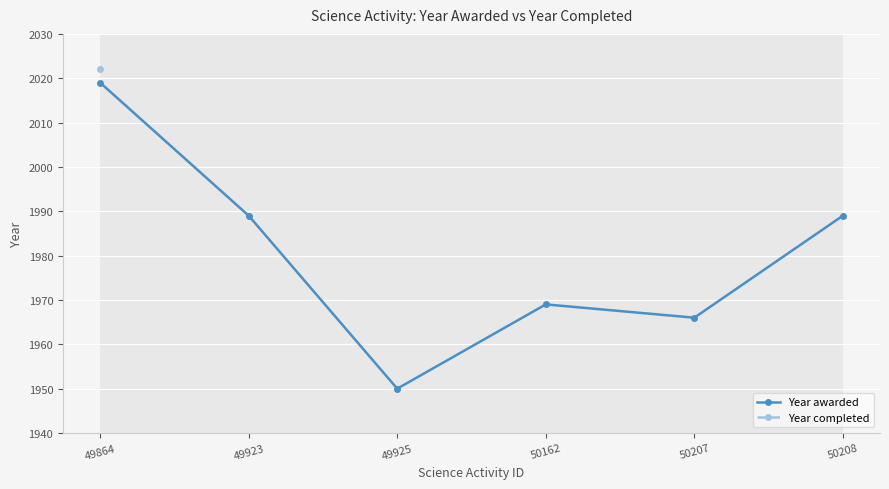

What is the value of the 4th point from the left?

1969